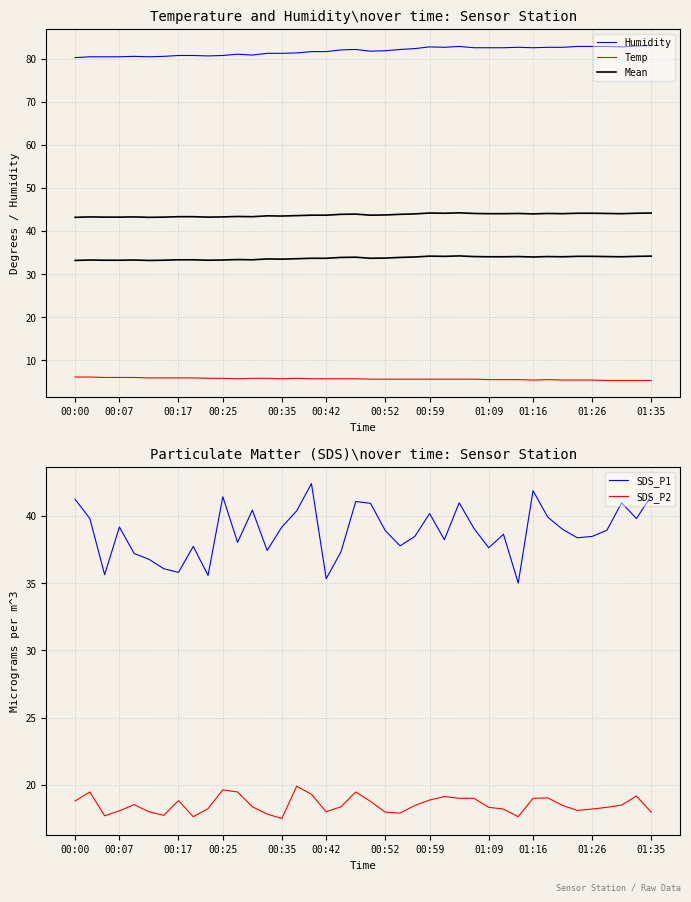

What is the difference between the second highest and minimum values in the SDS_P2 series?

2.1